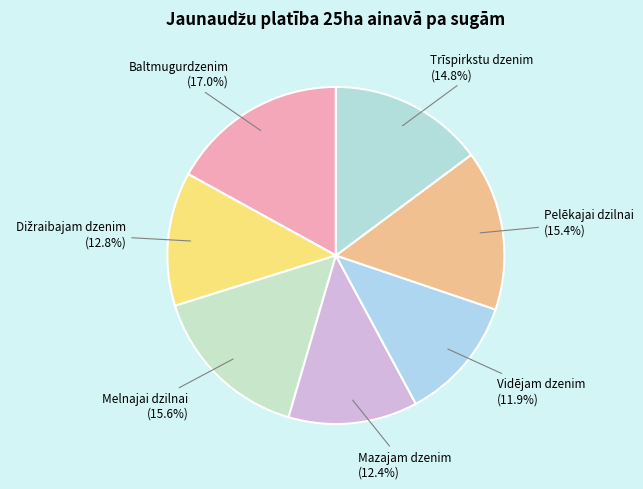

Is it true that Trīspirkstu dzenim is 15% of the pie?

True